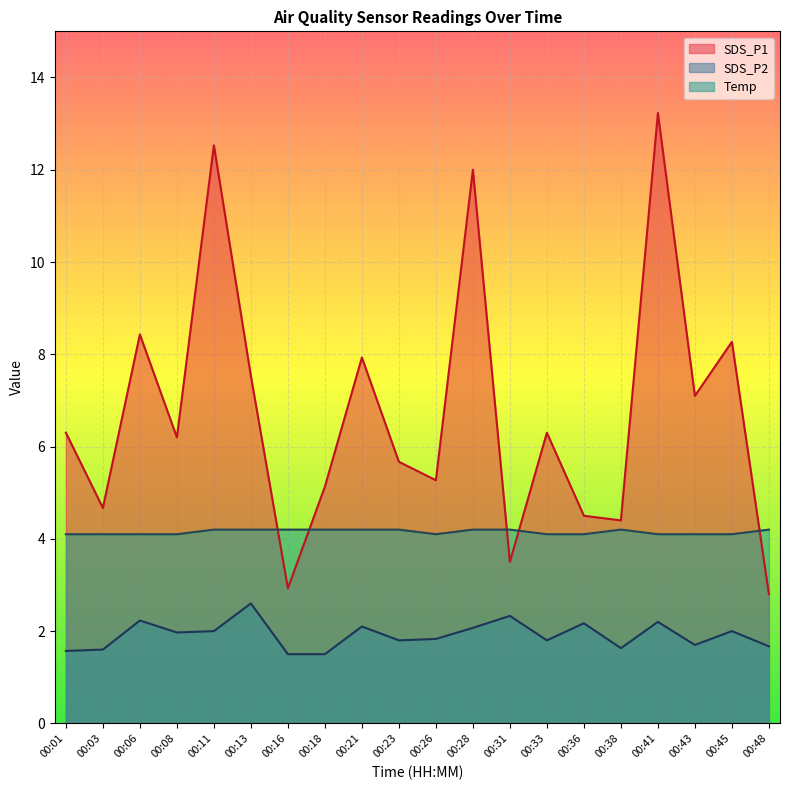

Rank the series by their average value, from lowest to highest.

SDS_P2, Temp, SDS_P1